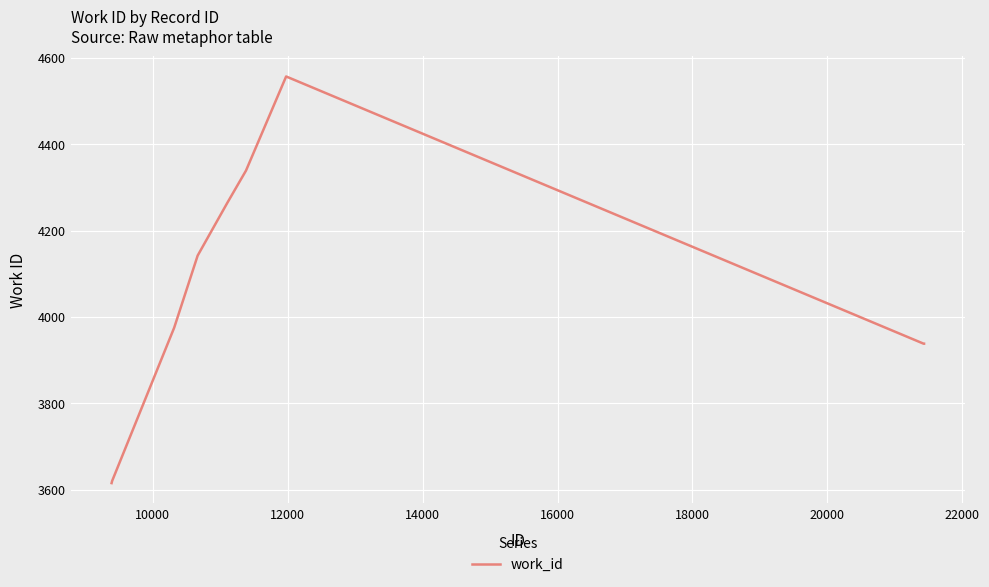

What is the difference between the maximum and minimum values?

942